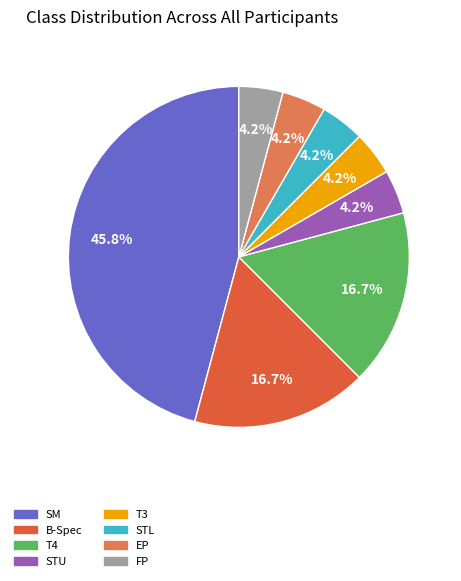

How much of the chart is everything except STU?

95.8%